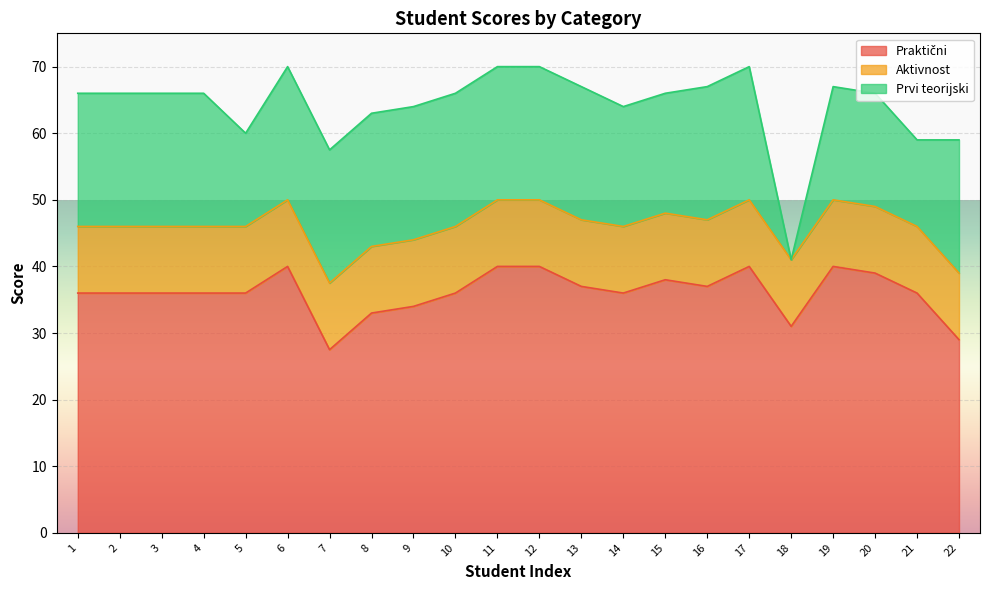

At which label does Praktični reach its minimum?

7